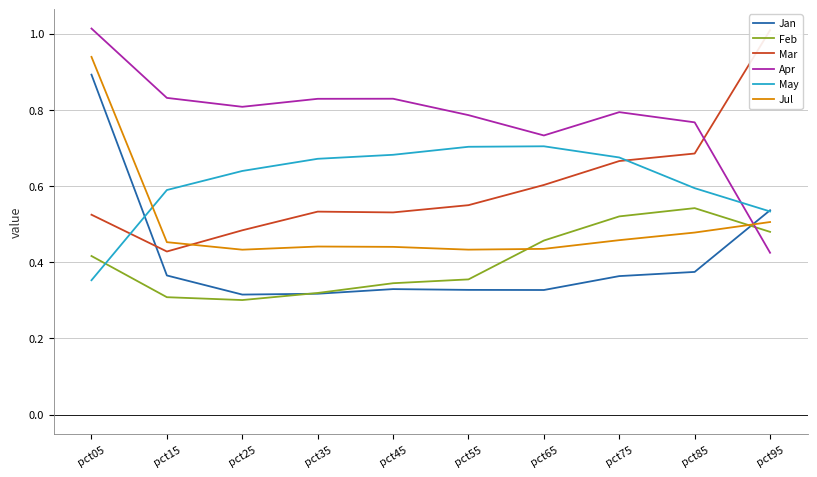

At which label is Jul closest to 0?

pct25